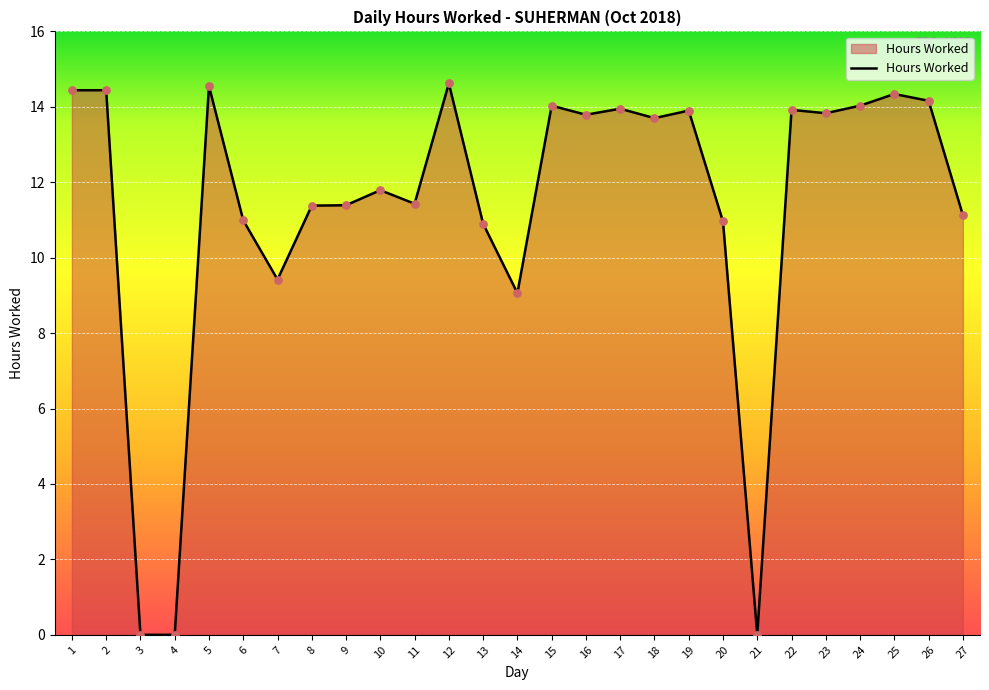

What is the ratio of the value at 1 to the value at 2?

1.0